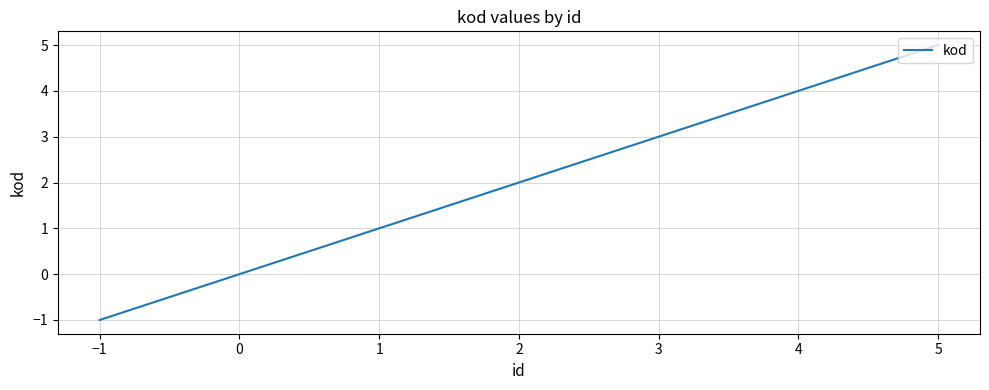

How many values are between 1 and 4?

4